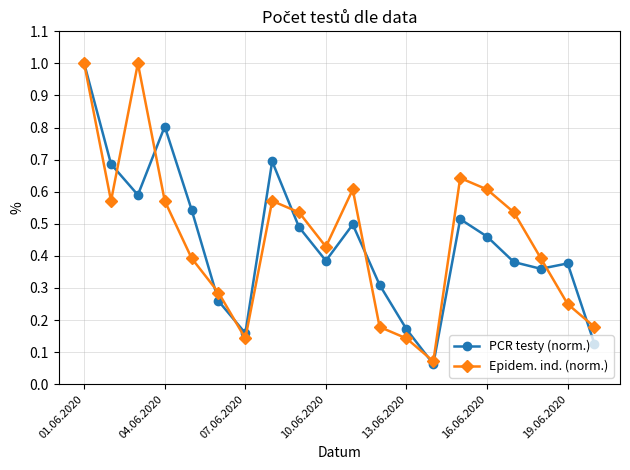

At how many categories does at least one series exceed 0?

20